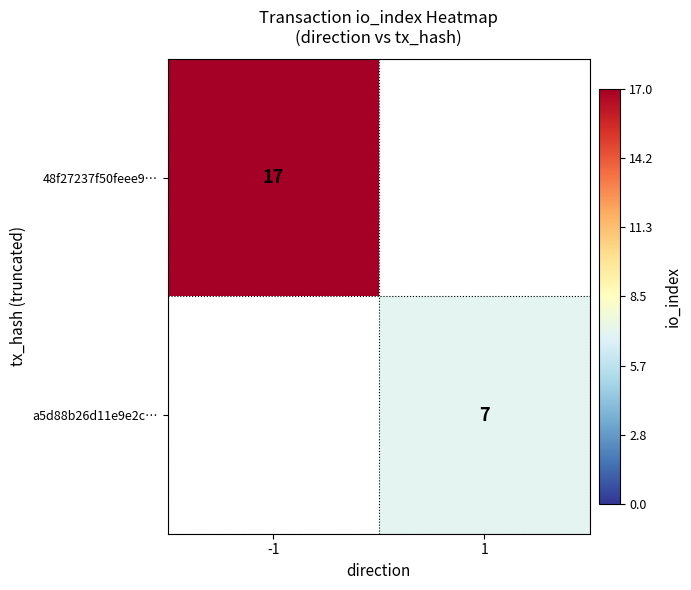

The value of 48f27237f50feee9… at -1 is 17. True or false?

True